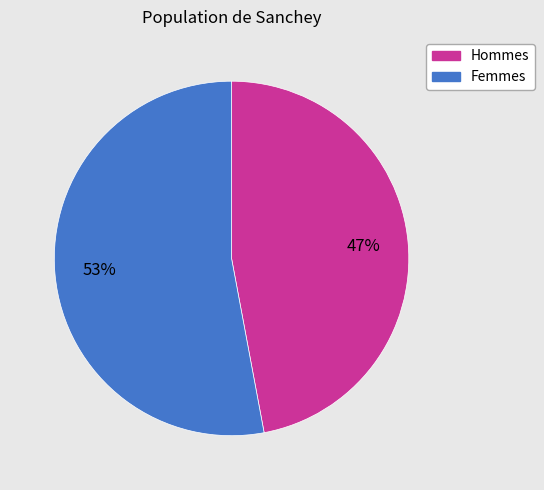

To the nearest percent, what is the average slice percentage?

50%